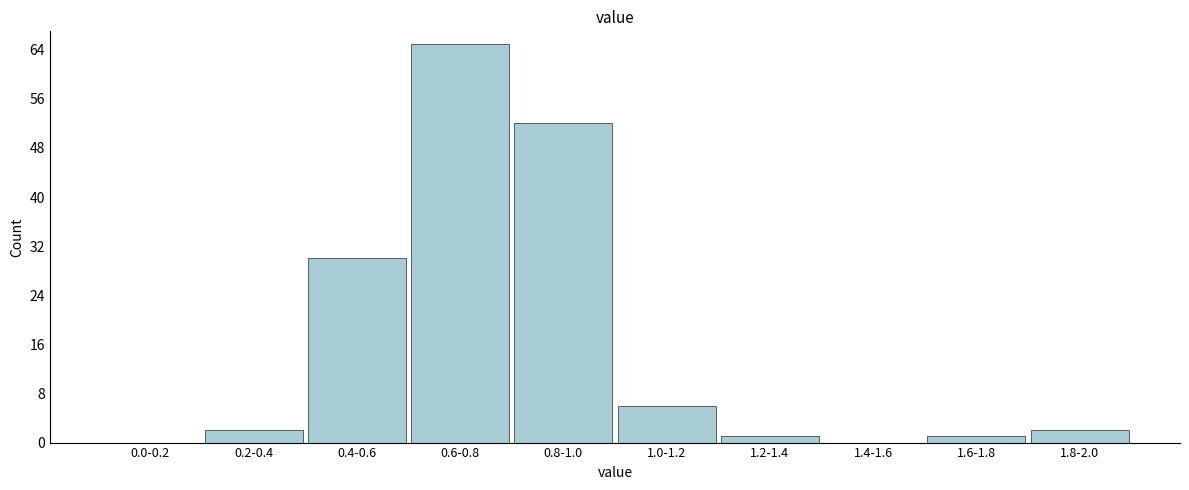

Reading left to right, what are all the values shown in this chart?

0.0-0.2=0	0.2-0.4=2	0.4-0.6=30	0.6-0.8=65	0.8-1.0=52	1.0-1.2=6	1.2-1.4=1	1.4-1.6=0	1.6-1.8=1	1.8-2.0=2